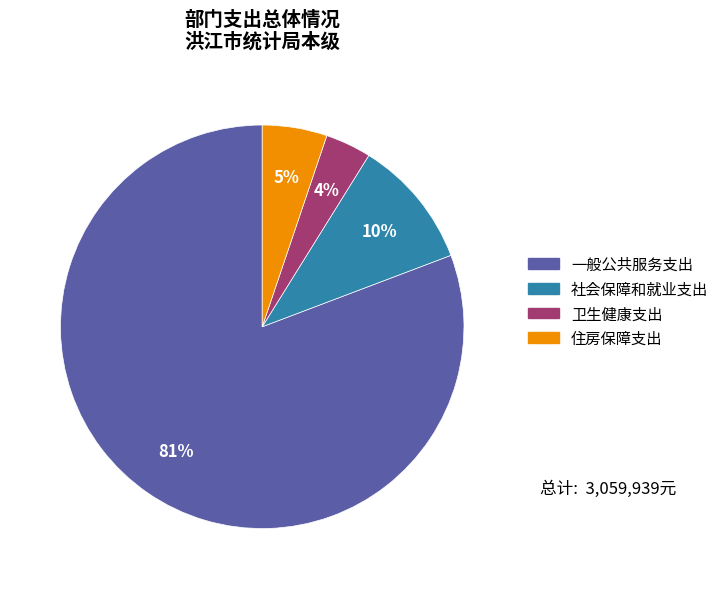

Between 住房保障支出 and 卫生健康支出, which is larger?

住房保障支出